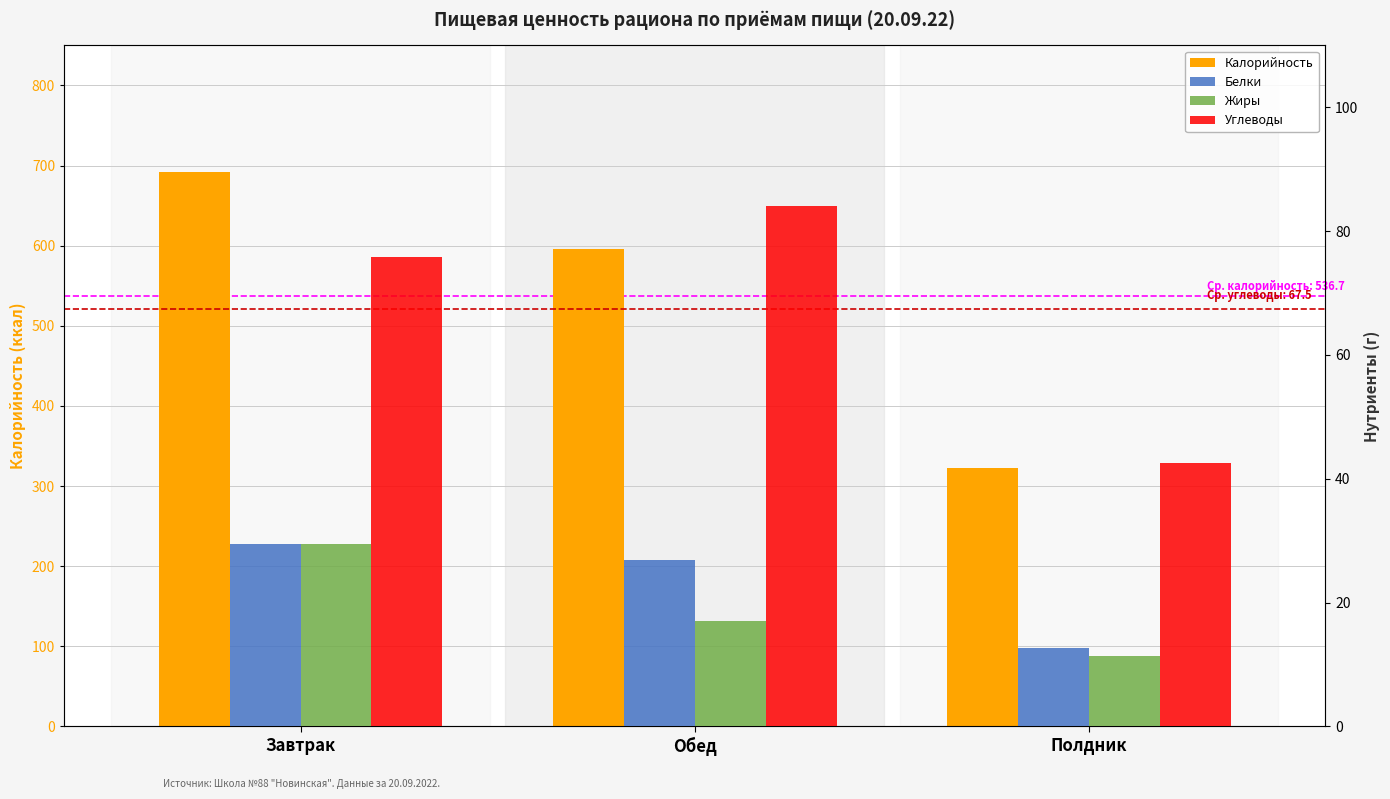

Where does the Углеводы series first go above 75?

Завтрак